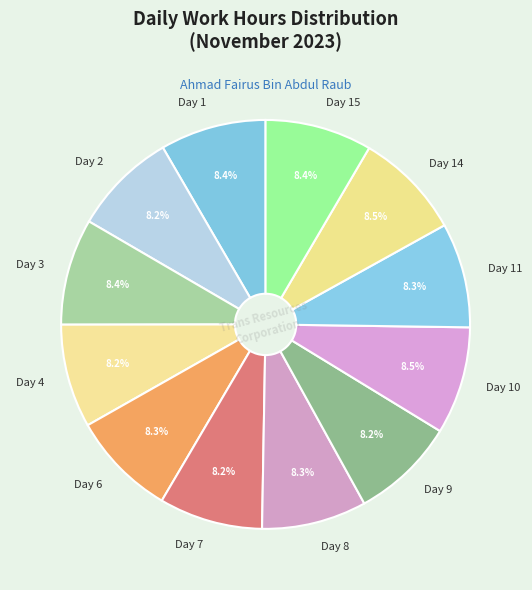

Do Day 1 and Day 6 together represent more than half of the pie?

No